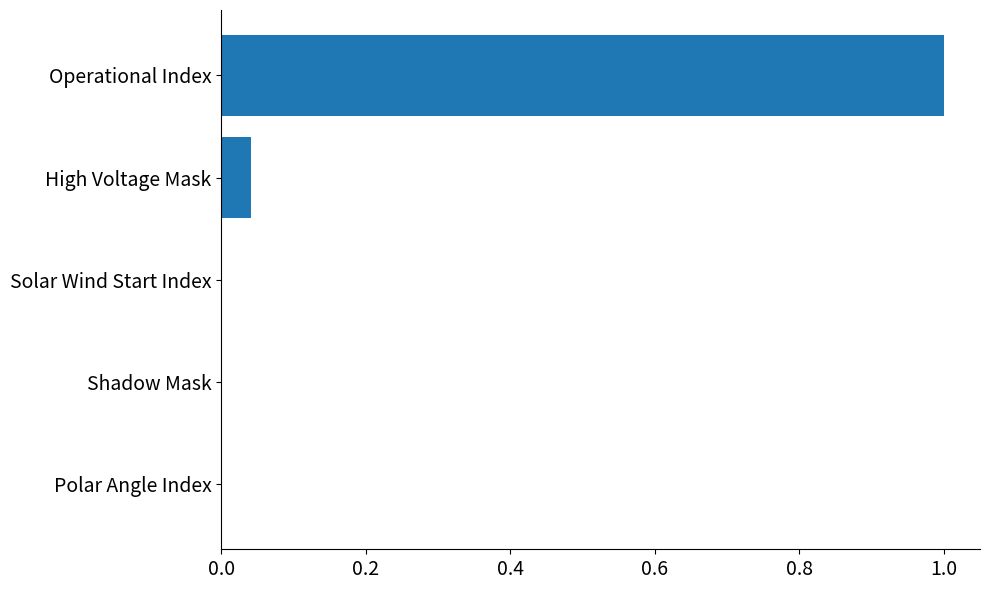

What is the maximum value shown in the chart?

1.0